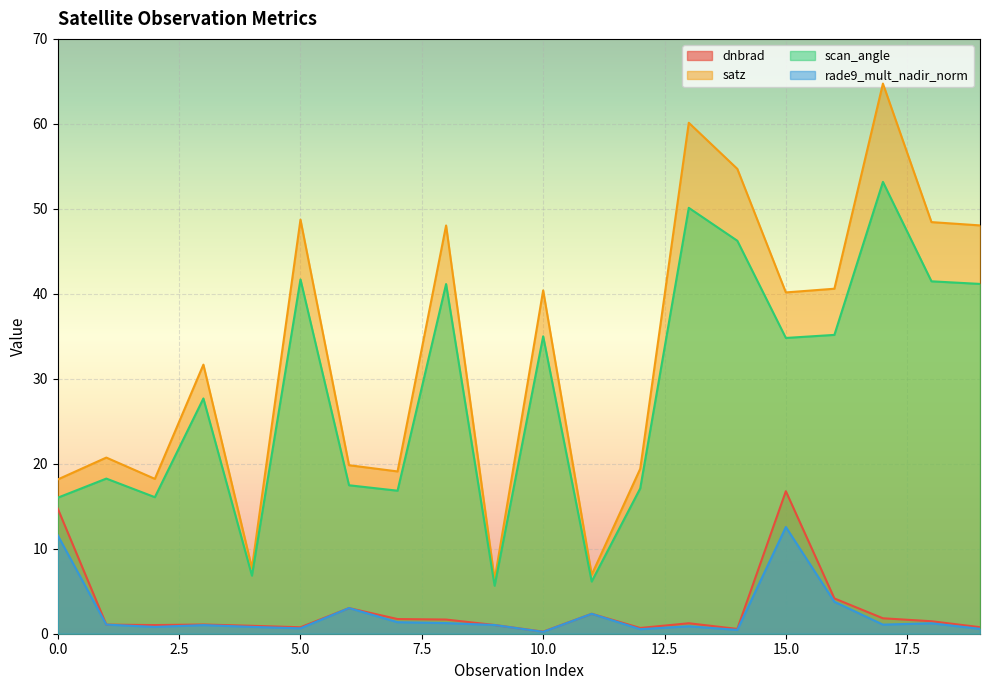

What is the minimum value shown in the chart?

0.2